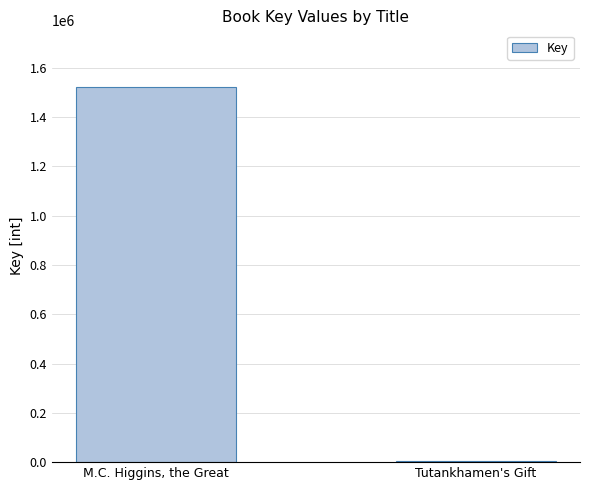

What is the difference between the maximum and minimum values?

1517889